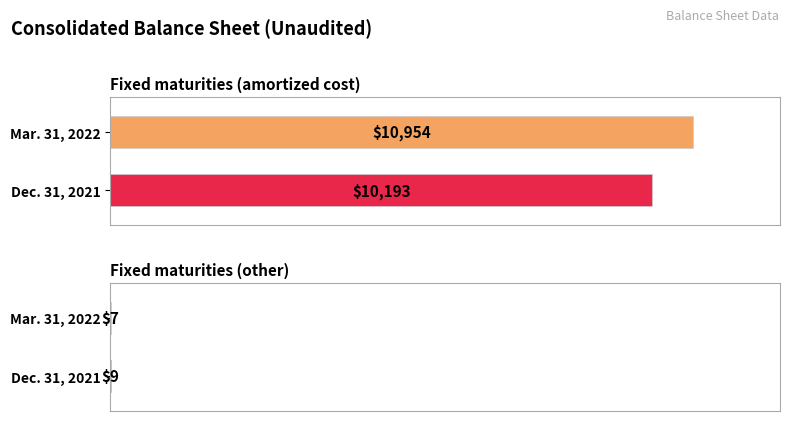

What is the greatest value displayed?

10954